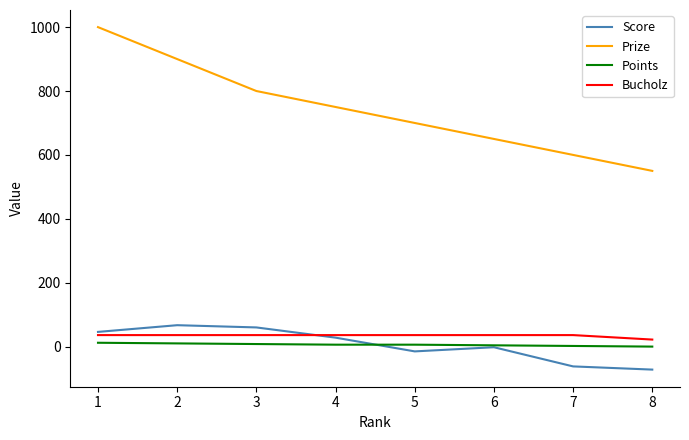

Which series changed the most between 2 and 7?

Prize